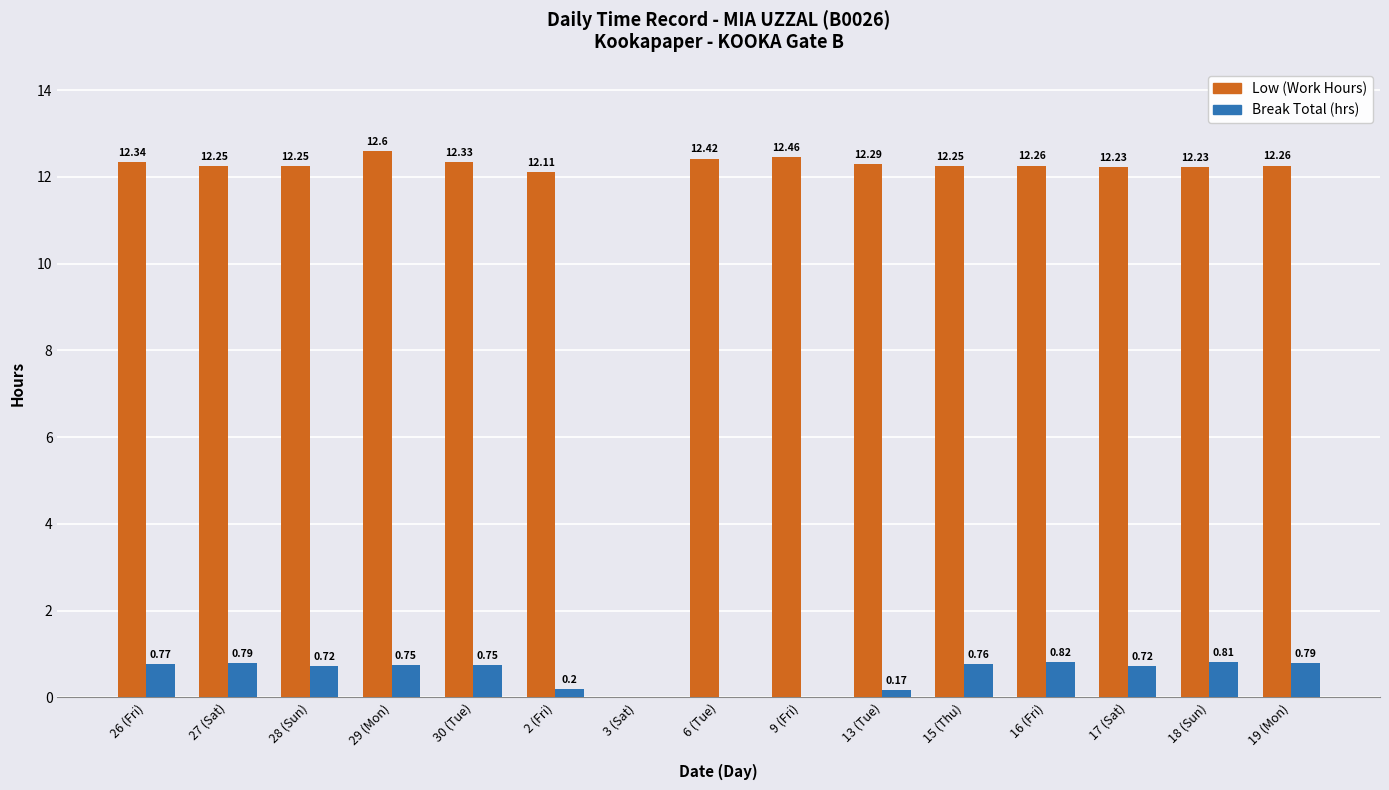

Which category has the highest value in the Low (Work Hours) series?

29 (Mon)